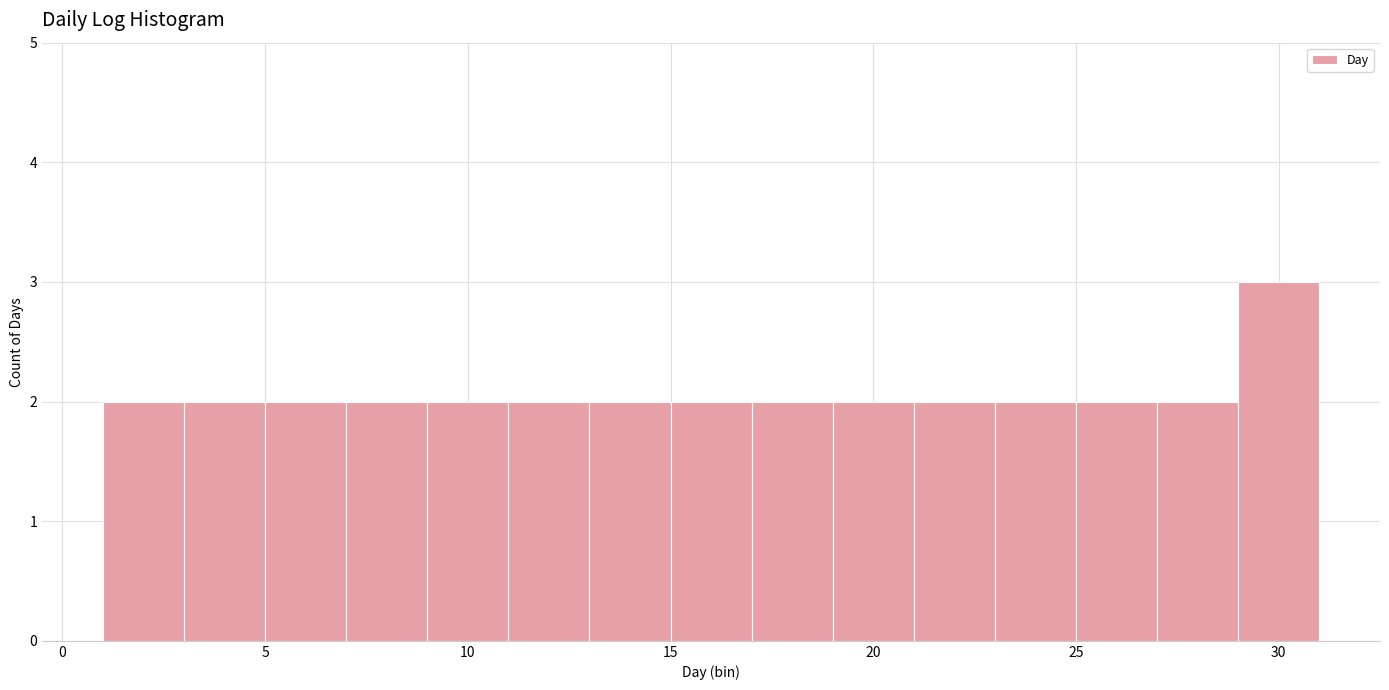

Reading left to right, transcribe this chart: for each bar, give the range it covers on the x-axis and its height. The values are not printed on the chart, so give them approximately, as read against the axis.

1 to 3: 2
3 to 5: 2
5 to 7: 2
7 to 9: 2
9 to 11: 2
11 to 13: 2
13 to 15: 2
15 to 17: 2
17 to 19: 2
19 to 21: 2
21 to 23: 2
23 to 25: 2
25 to 27: 2
27 to 29: 2
29 to 31: 3